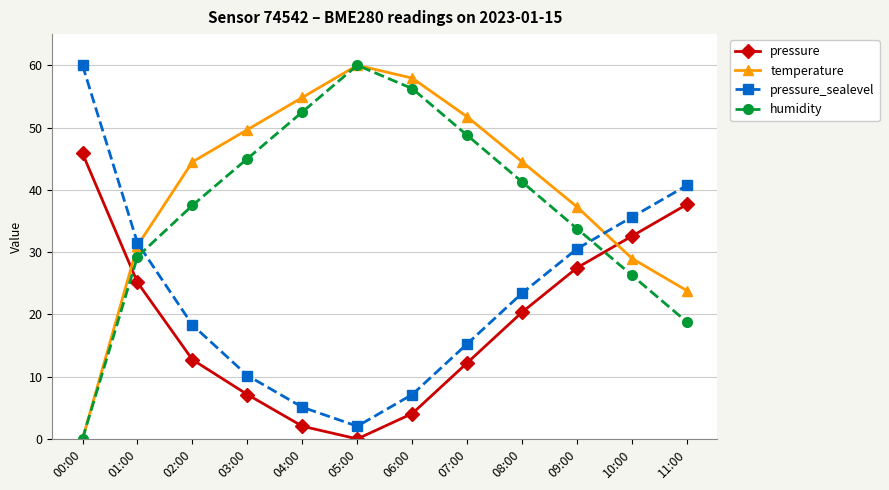

How many times do temperature and pressure cross each other?

2